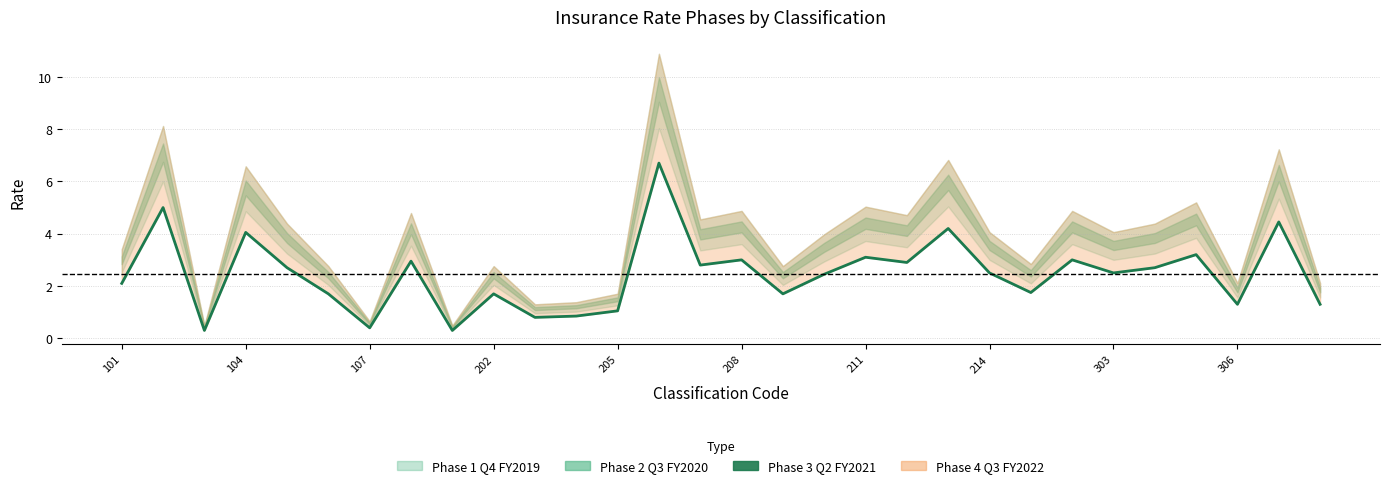

How many lines are shown in the chart?

1